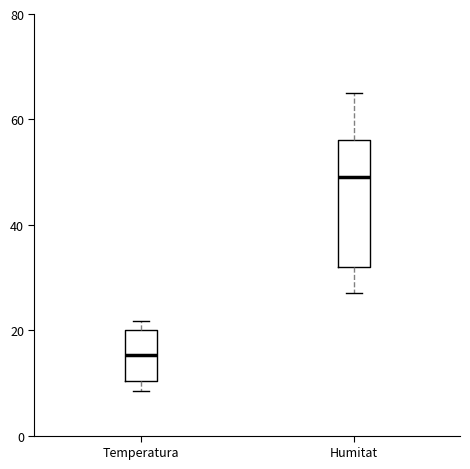

Which box's median line is the highest?

Humitat